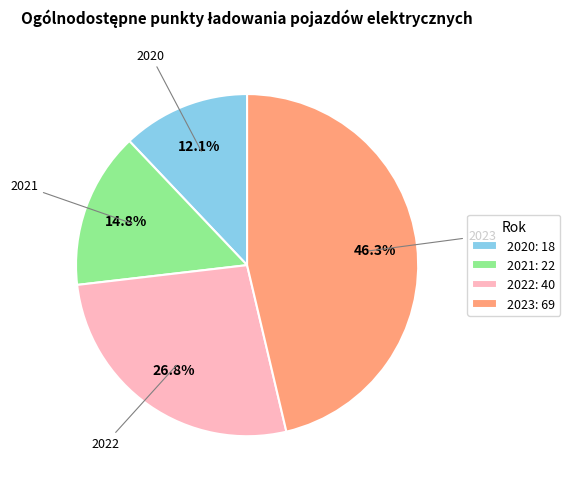

Approximately how many times larger is the value at 2020 compared to 2021?

0.8